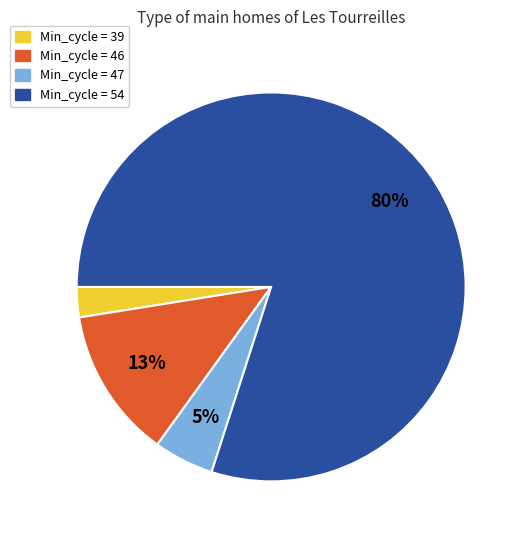

To the nearest percent, what is the average slice percentage?

25%